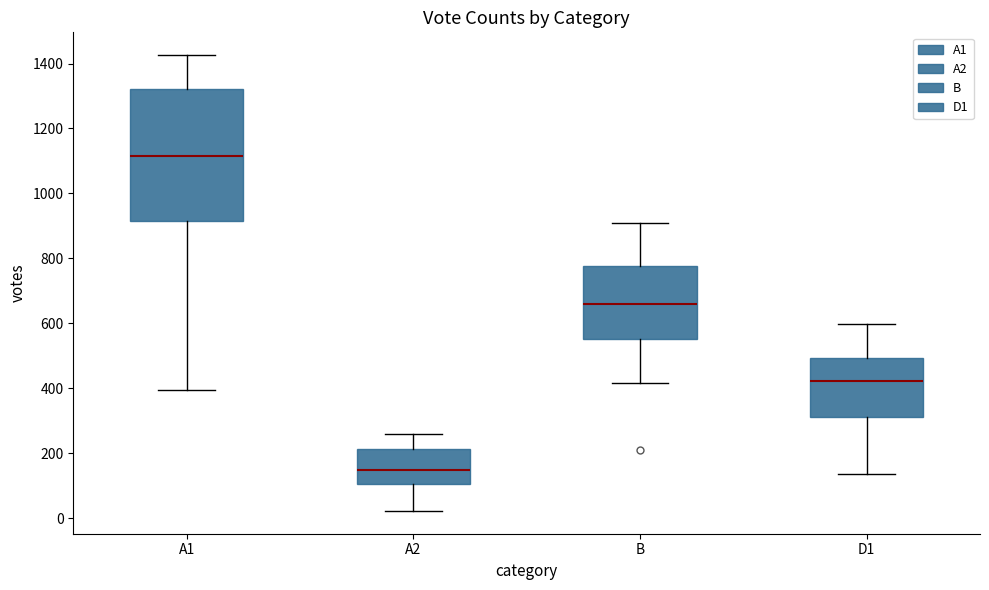

Where does the median line of the box for A2 sit on the y-axis? The values are not printed on the chart, so give them approximately, as read against the axis.

140